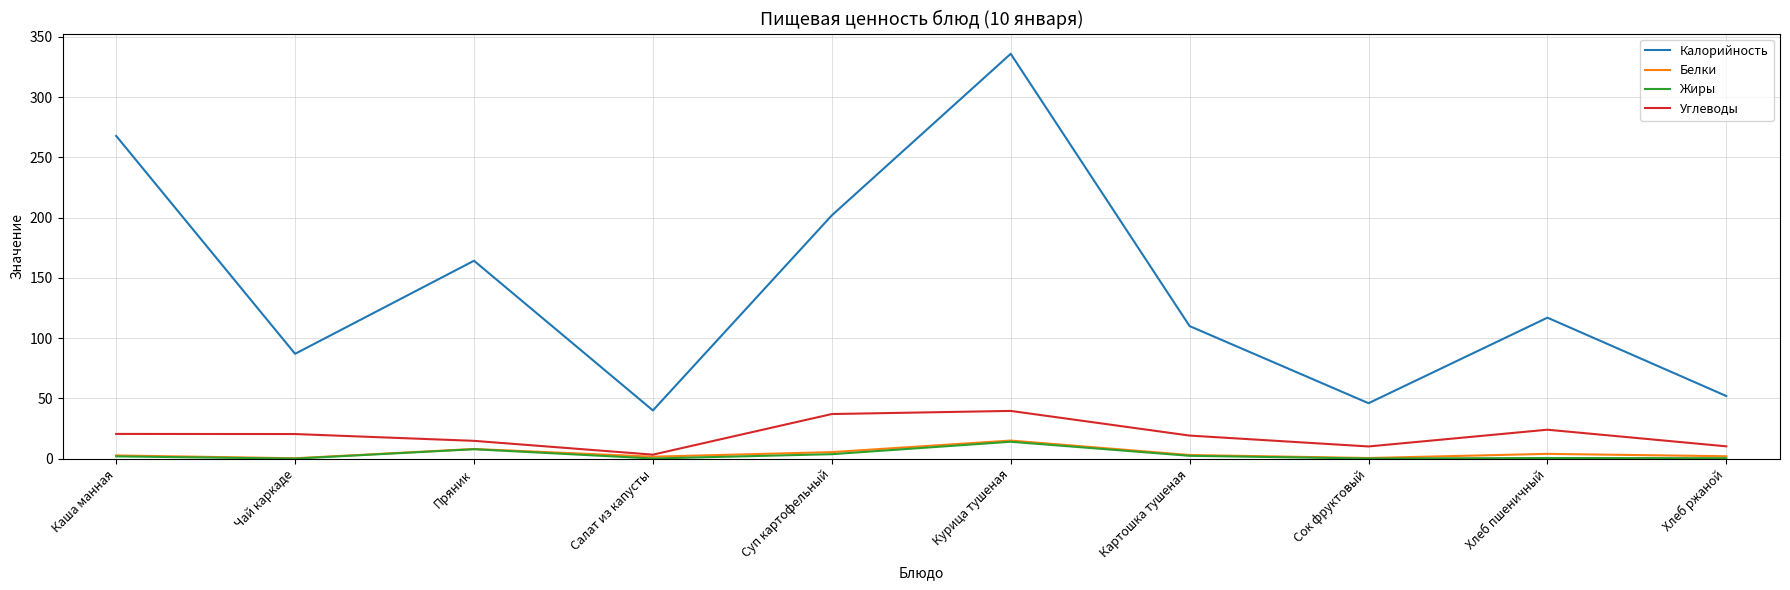

At how many categories does at least one series exceed 103?

6